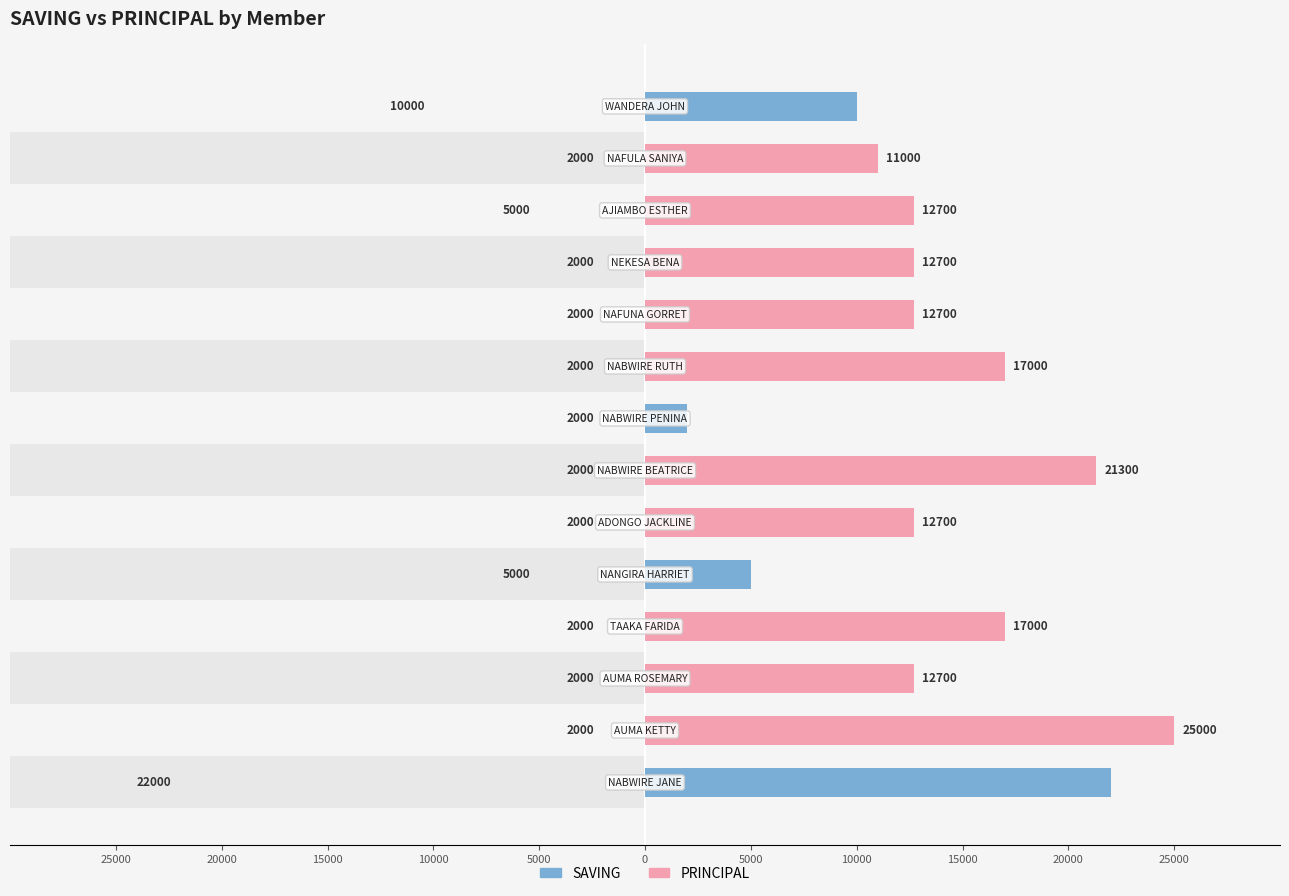

True or false: PRINCIPAL has a value of 12700 at 0.

True